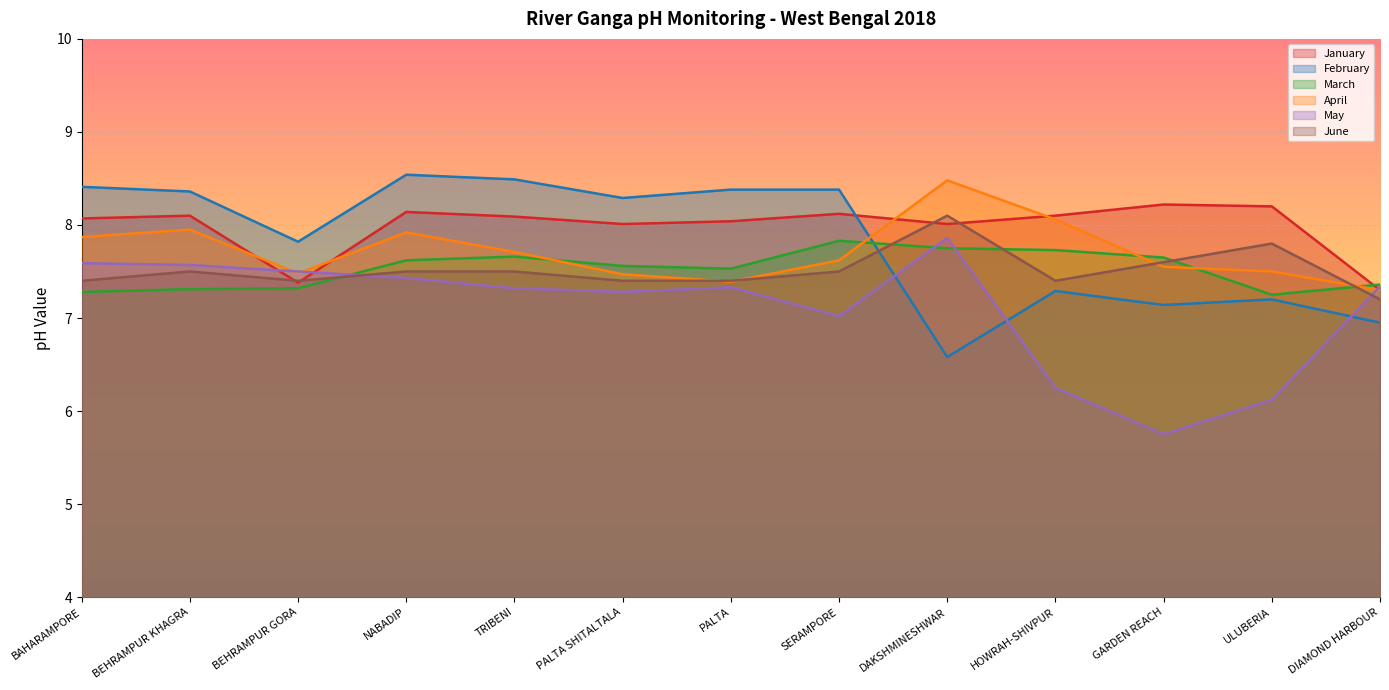

What is the value of the April point at the 5th from the left?

7.7